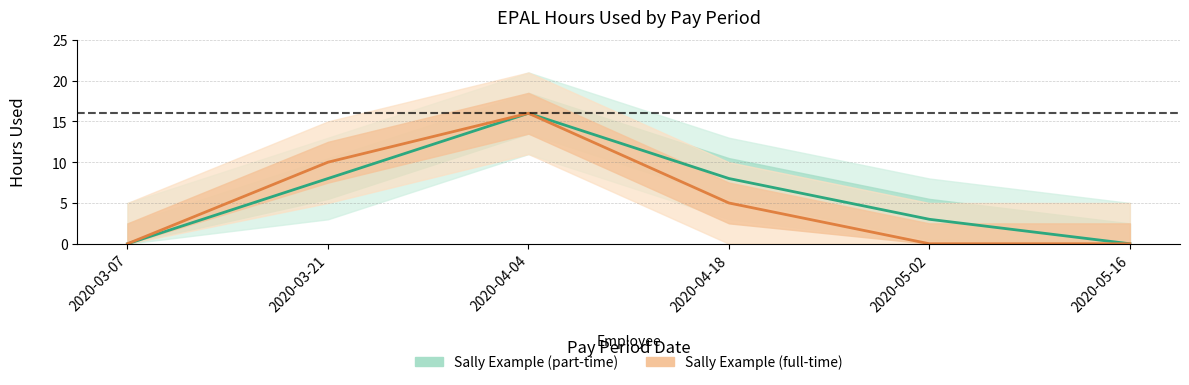

True or false: Sally Example (part-time) and Sally Example (full-time) cross at least once.

False